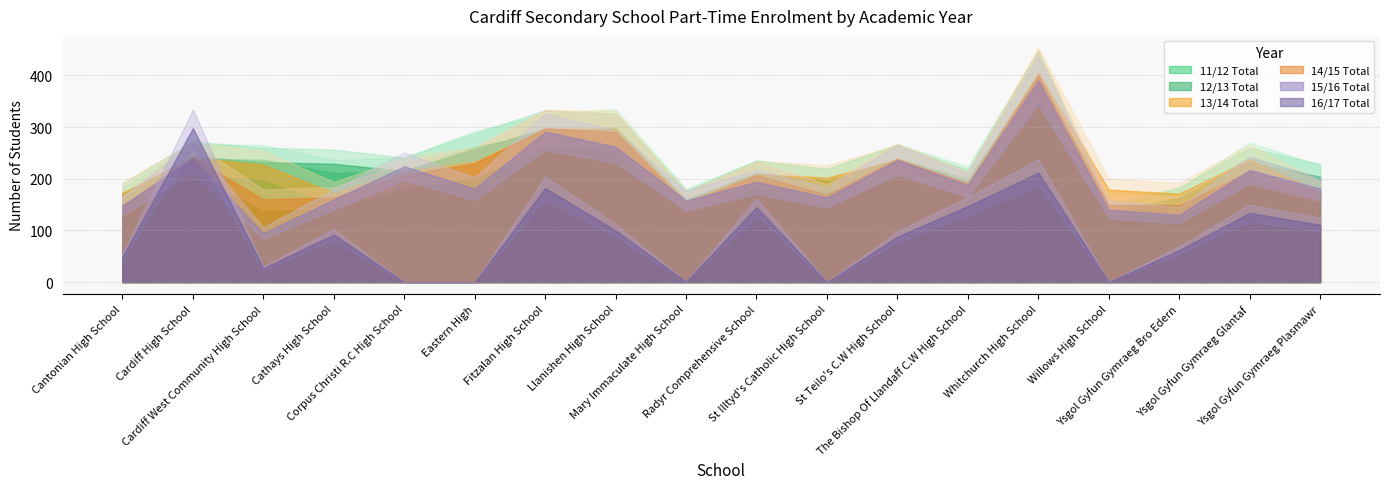

Between Fitzalan High School and Mary Immaculate High School, which series saw the biggest shift?

16/17 Total